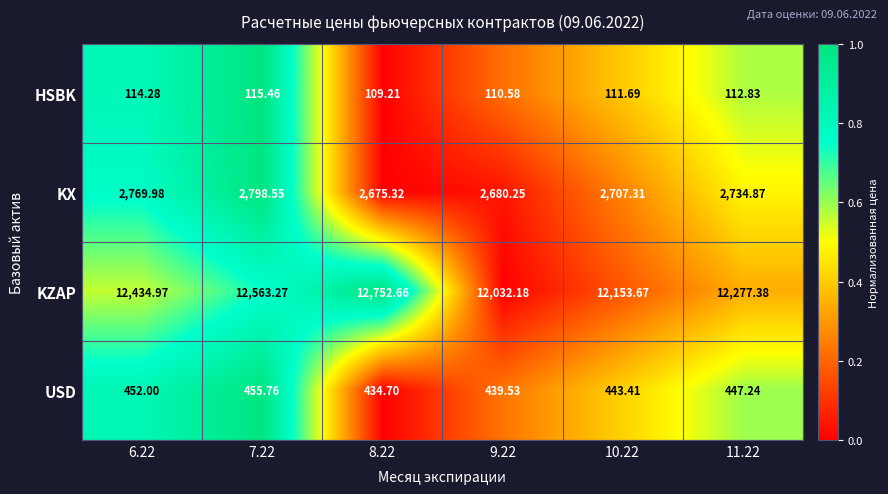

Between 7.22 and 9.22, which series saw the biggest shift?

KZAP